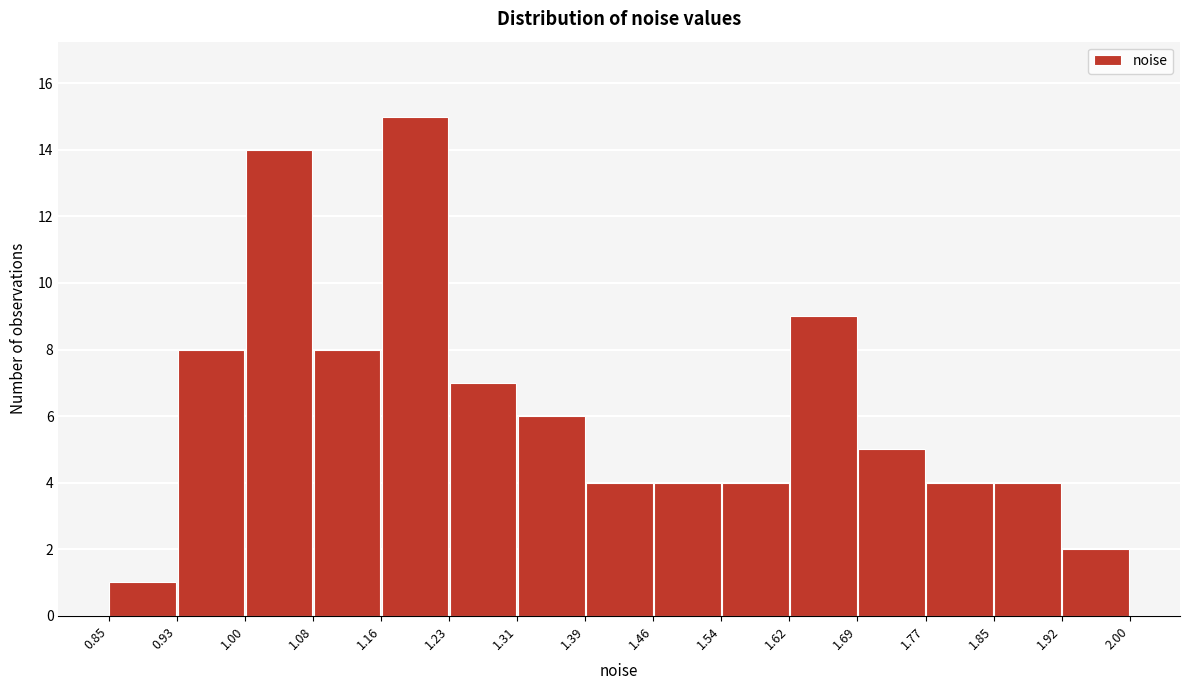

Which range on the x-axis has the tallest bar?

1.16 to 1.23